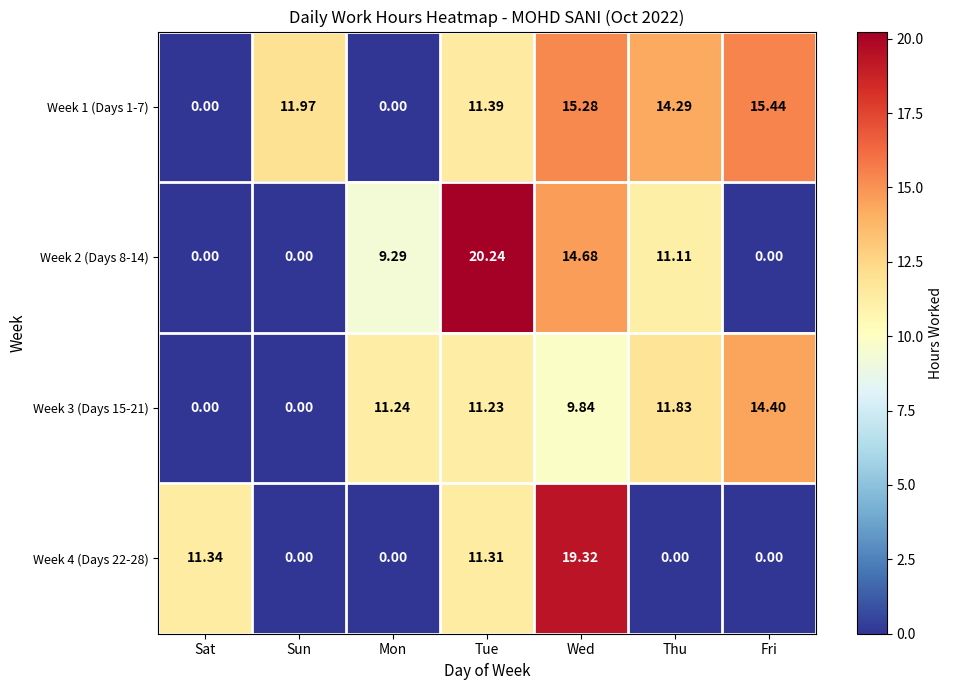

At which category is the sum across all series the highest?

Wed